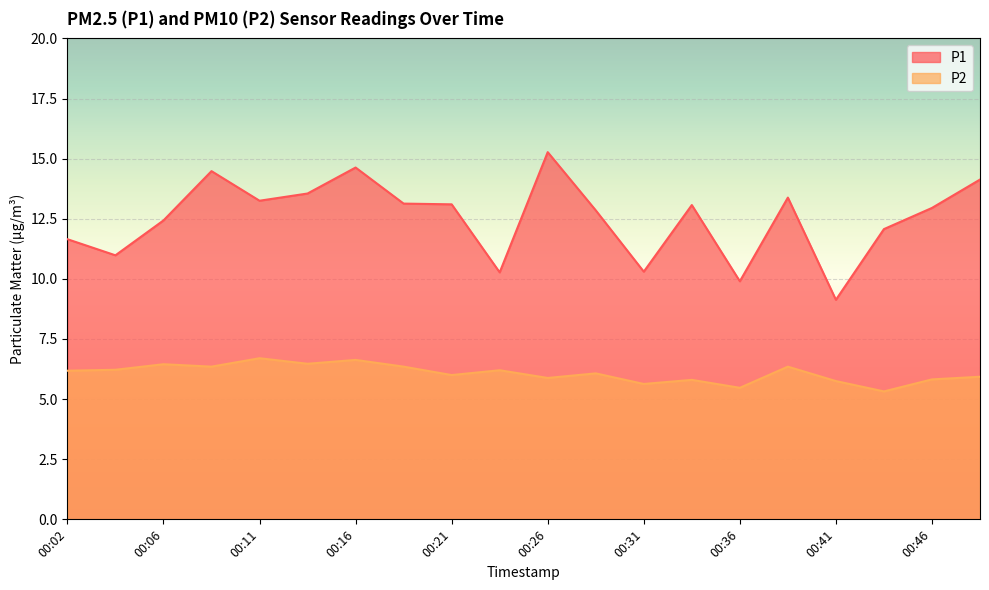

Where is P1 nearest to the value 12?

00:43